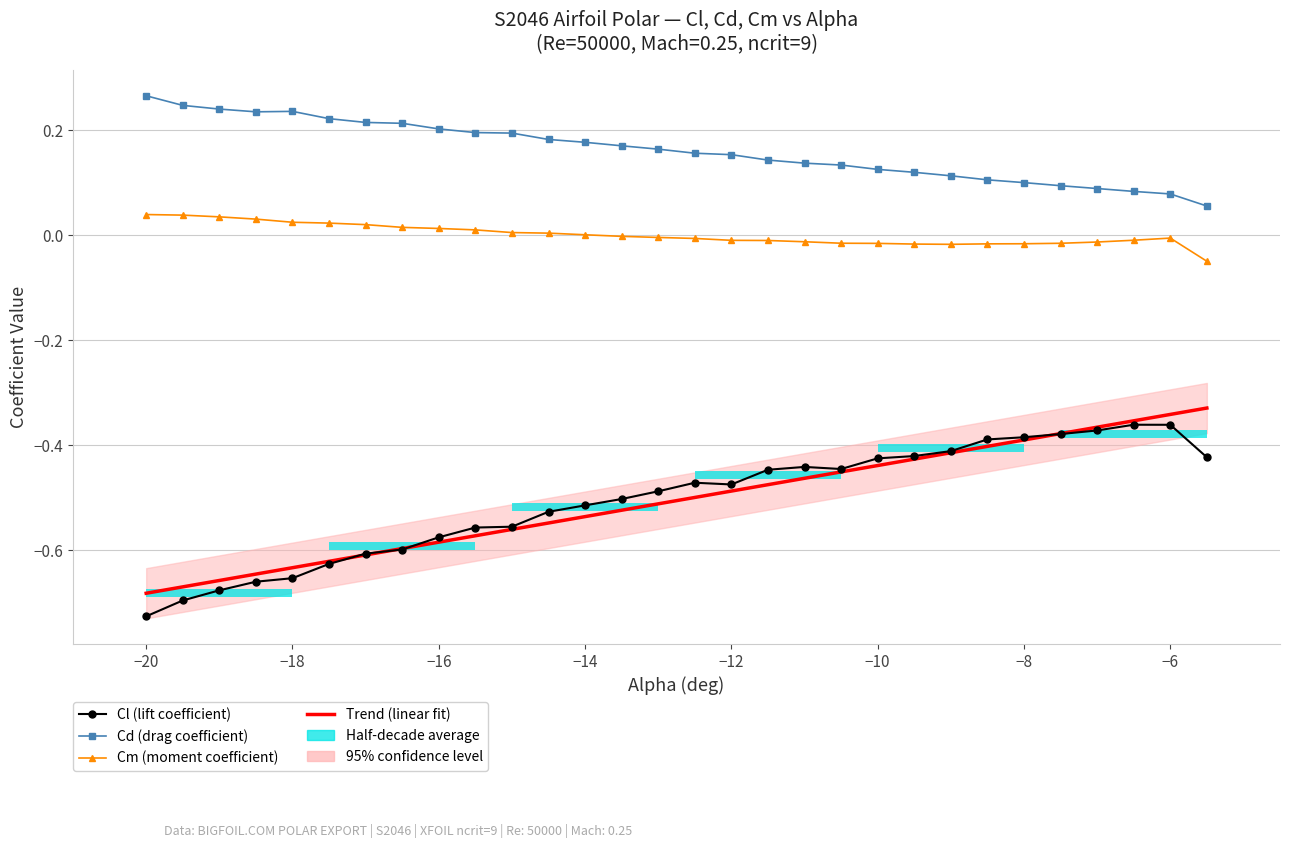

Count the Cd (drag coefficient) values in the range 0 to 1.

30